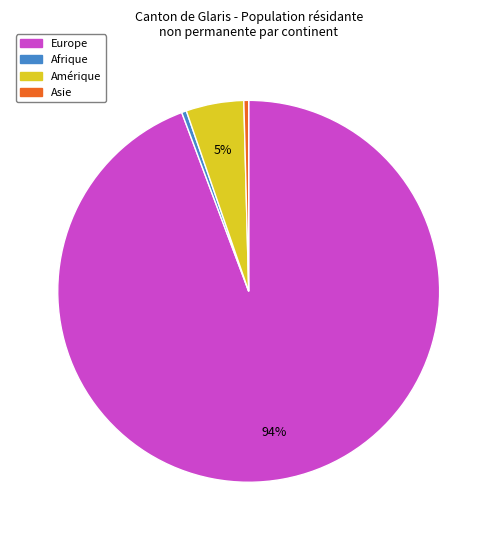

The Asie slice represents 0% of the pie. True or false?

True